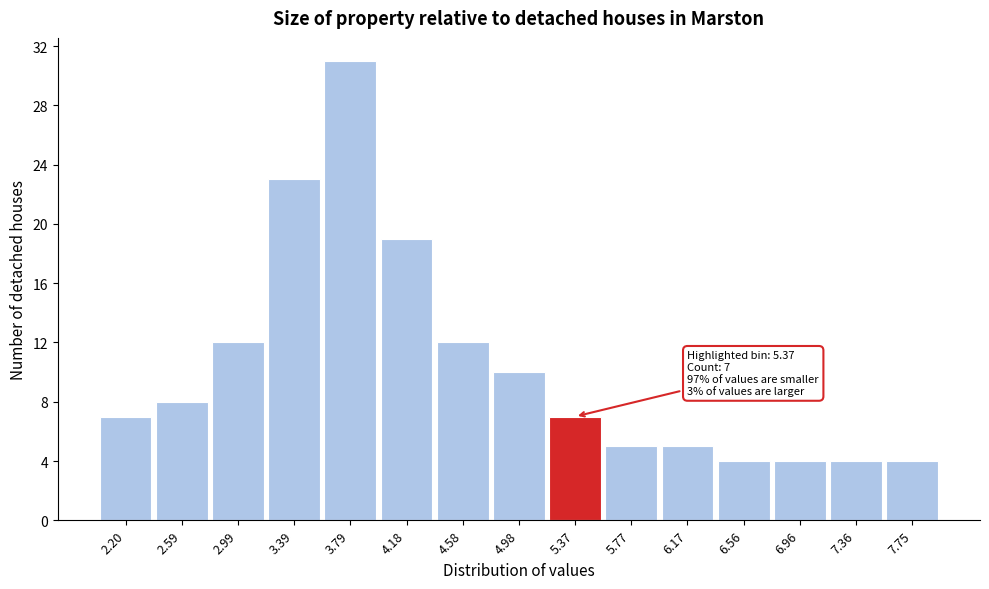

Over which range of the x-axis is the bar tallest?

3.60 to 4.00